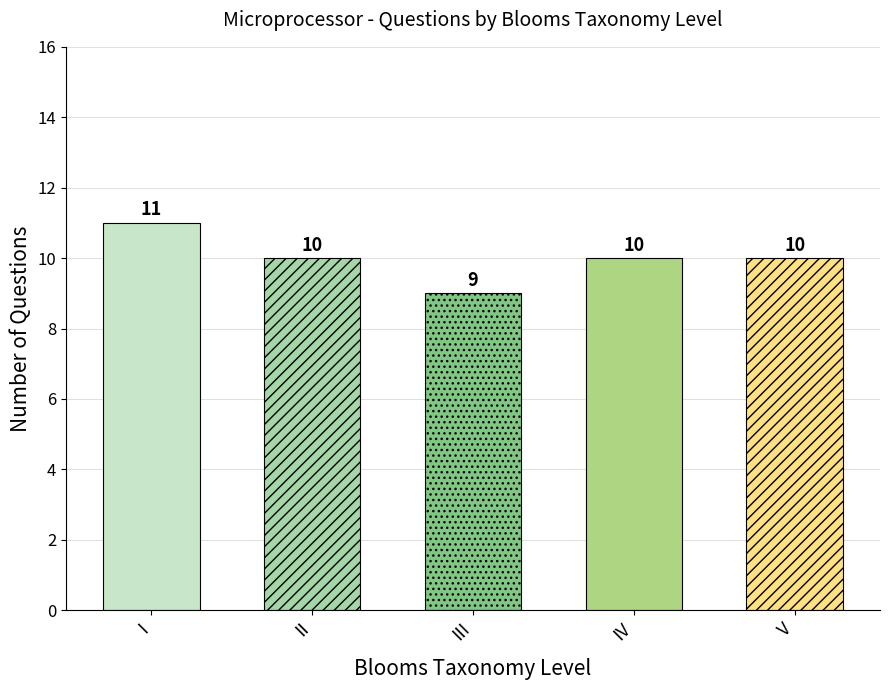

What is the greatest value displayed?

11